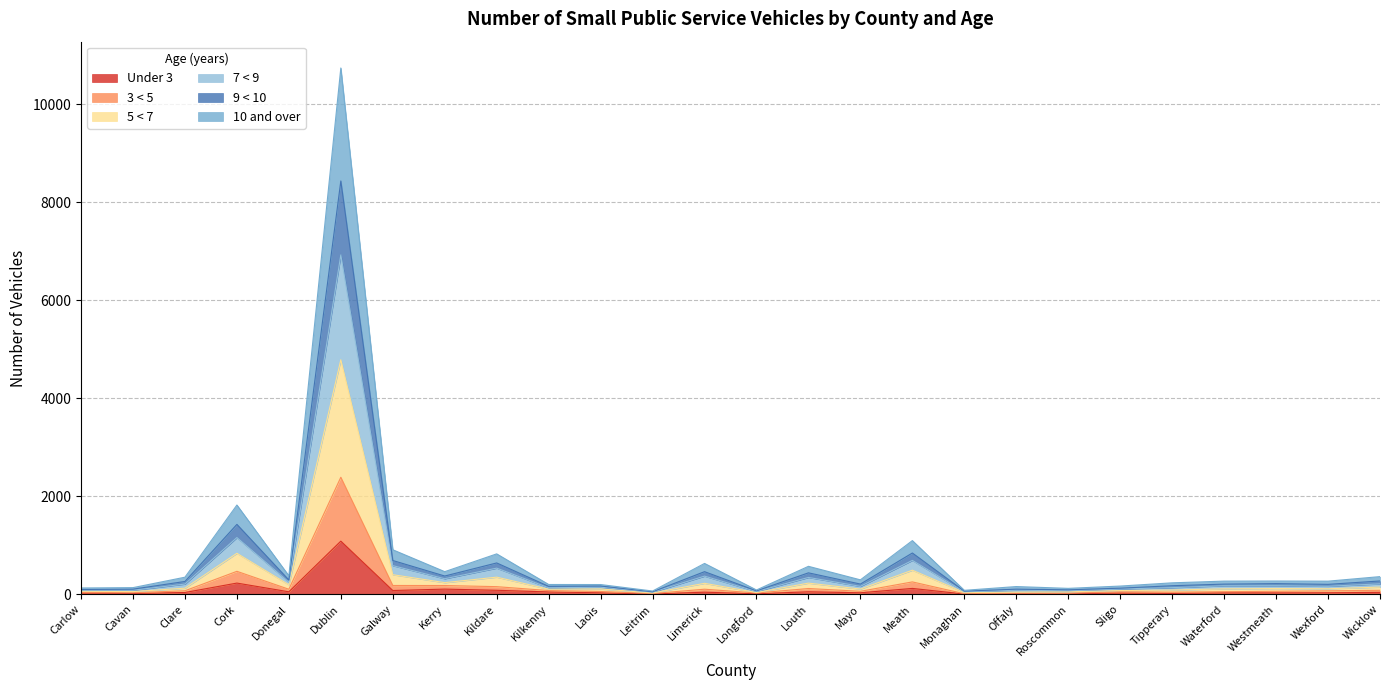

What is the difference between the highest and lowest values at Donegal?

327